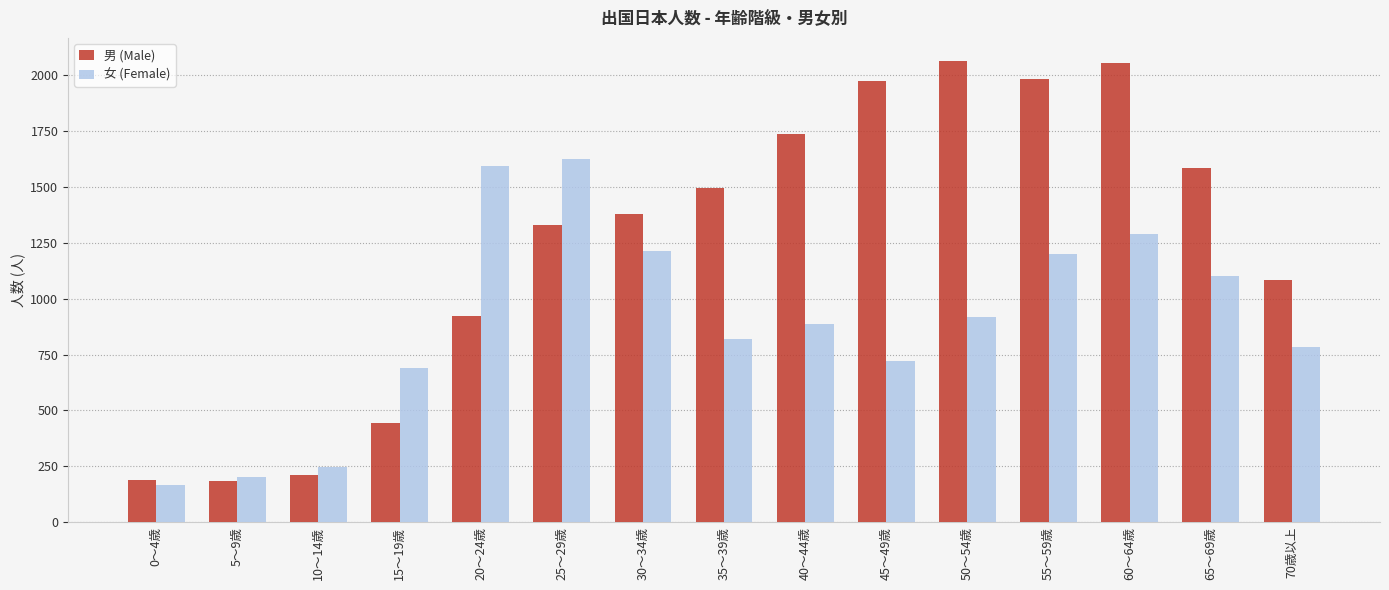

List the series in order of their peak value, highest first.

男 (Male), 女 (Female)